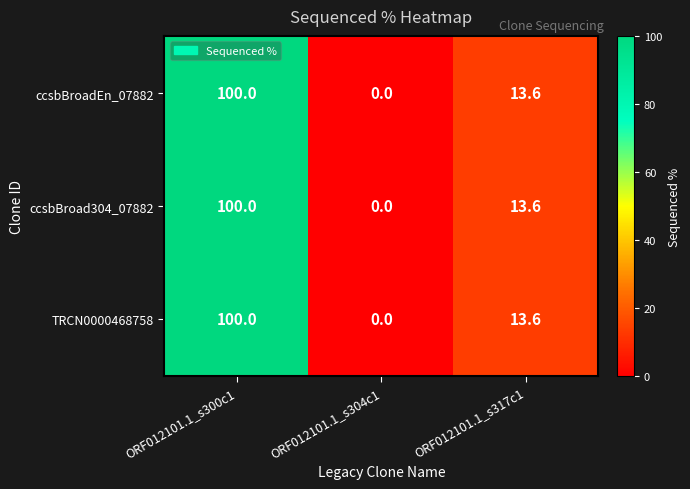

What is the sum of the ccsbBroad304_07882 values at ORF012101.1_s300c1 and ORF012101.1_s304c1?

100.0